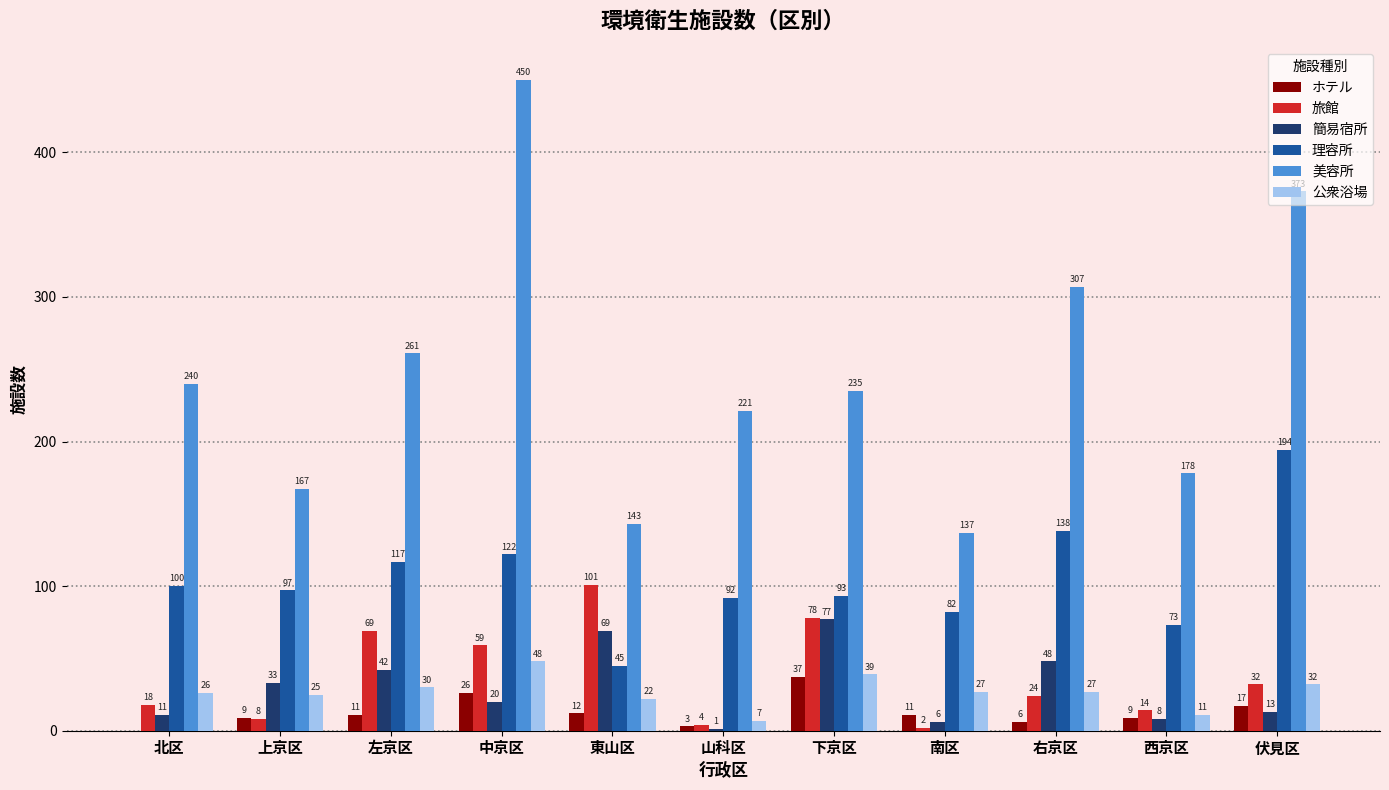

What is the sum of all ホテル values?

141